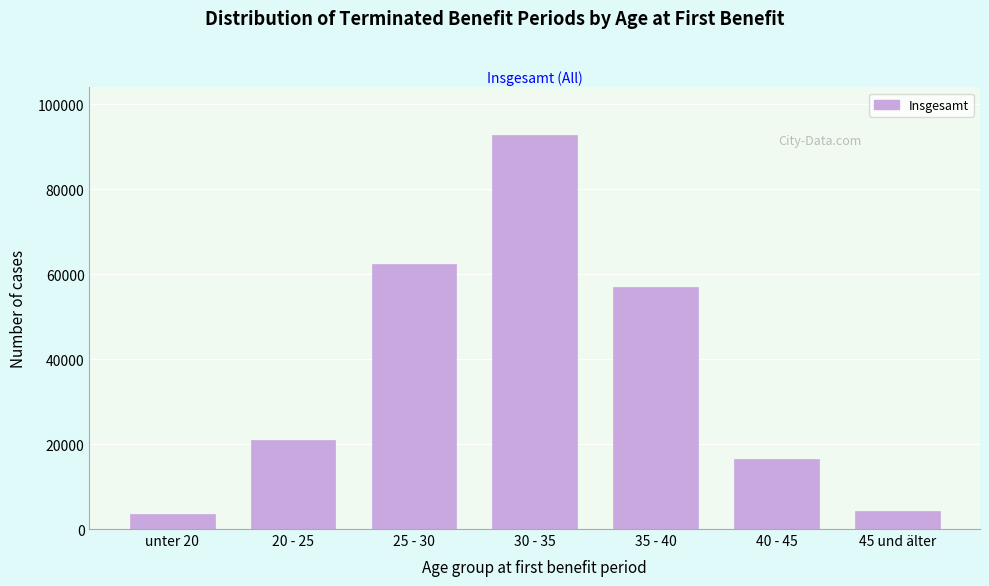

Reading left to right, list all the values displayed in this chart.

unter 20=3439	20 - 25=20866	25 - 30=62472	30 - 35=92810	35 - 40=56987	40 - 45=16519	45 und älter=4241